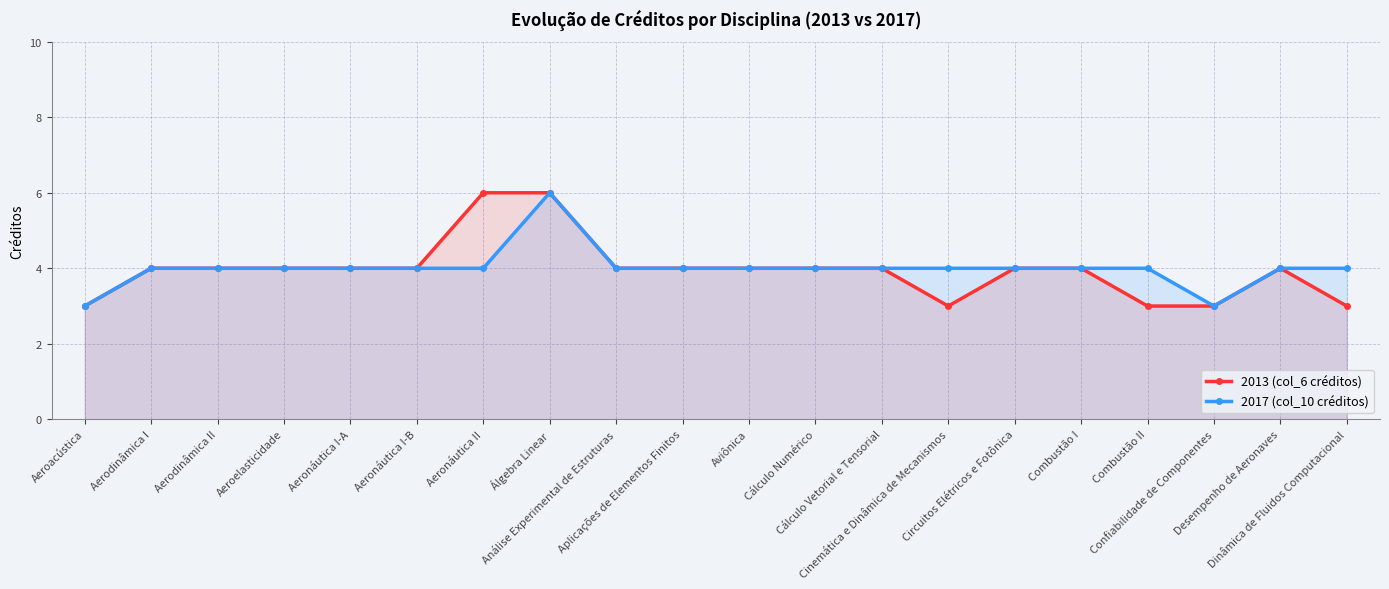

Does the chart have visible grid lines?

Yes